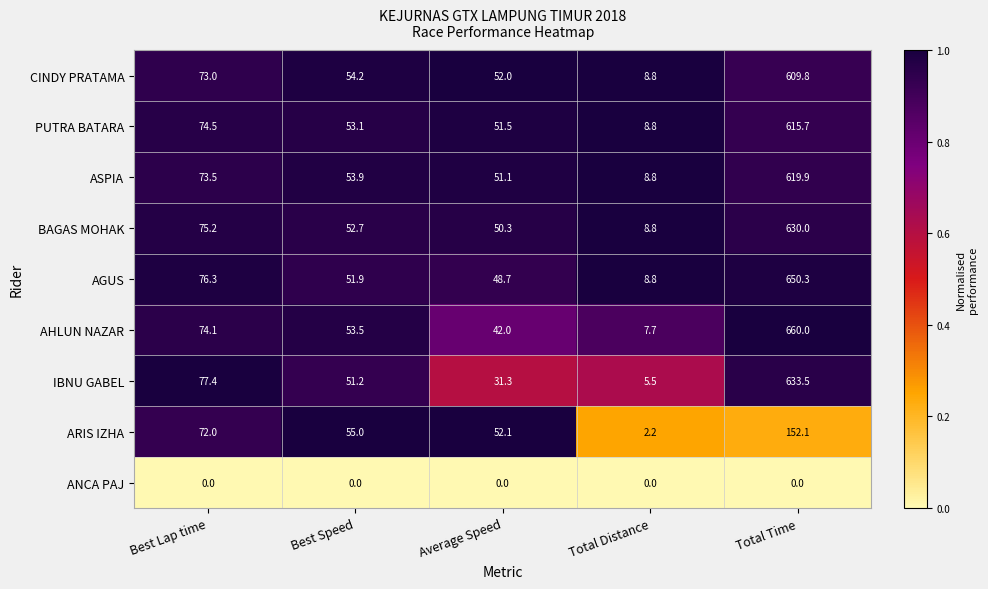

What is the difference between the maximum and minimum values in the ASPIA series?

611.1